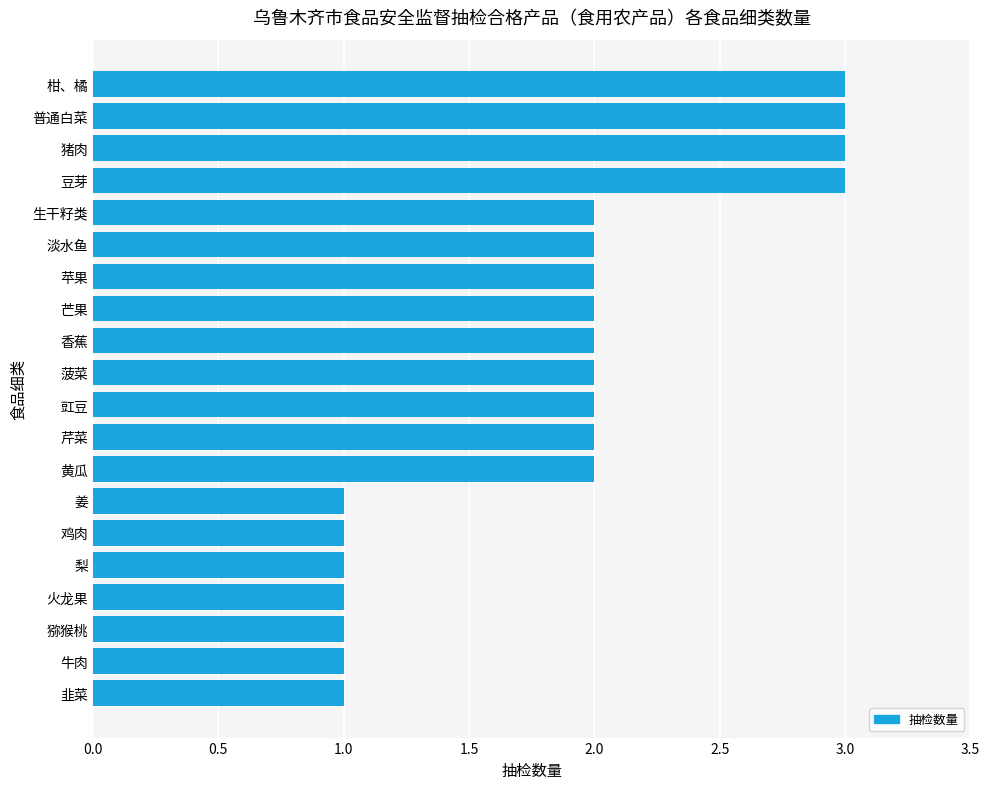

The chart shows a value of 1 at 火龙果. True or false?

True